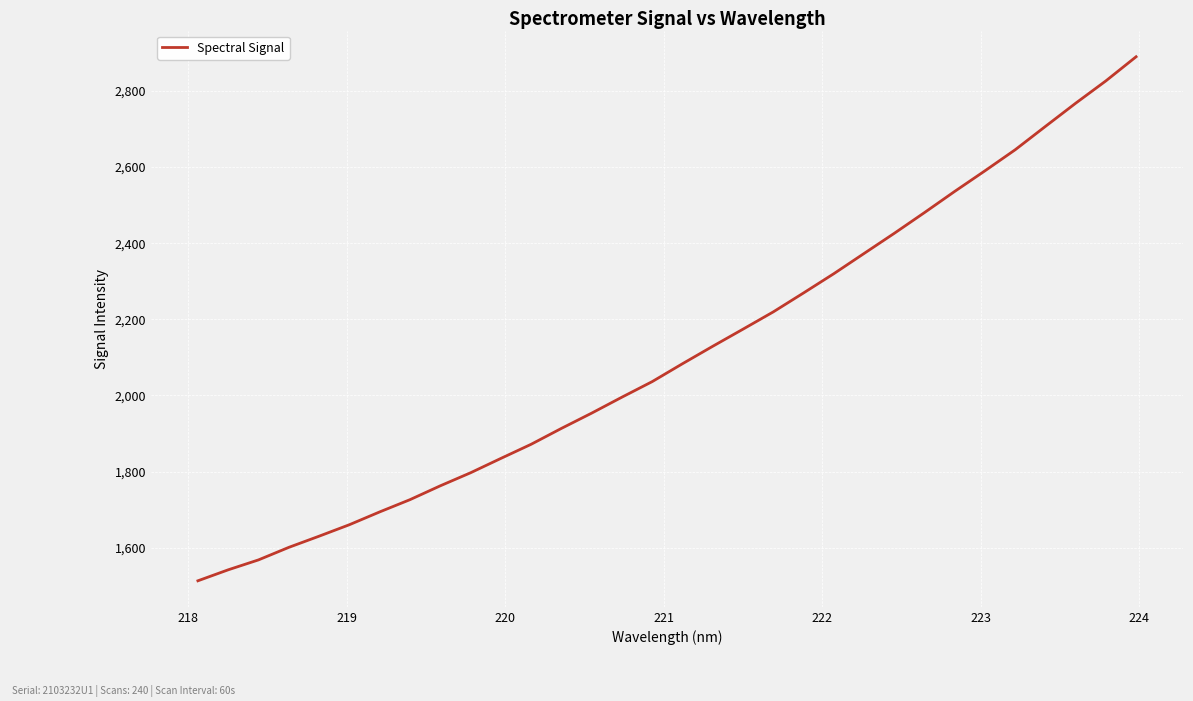

What is the average value?

2110.5